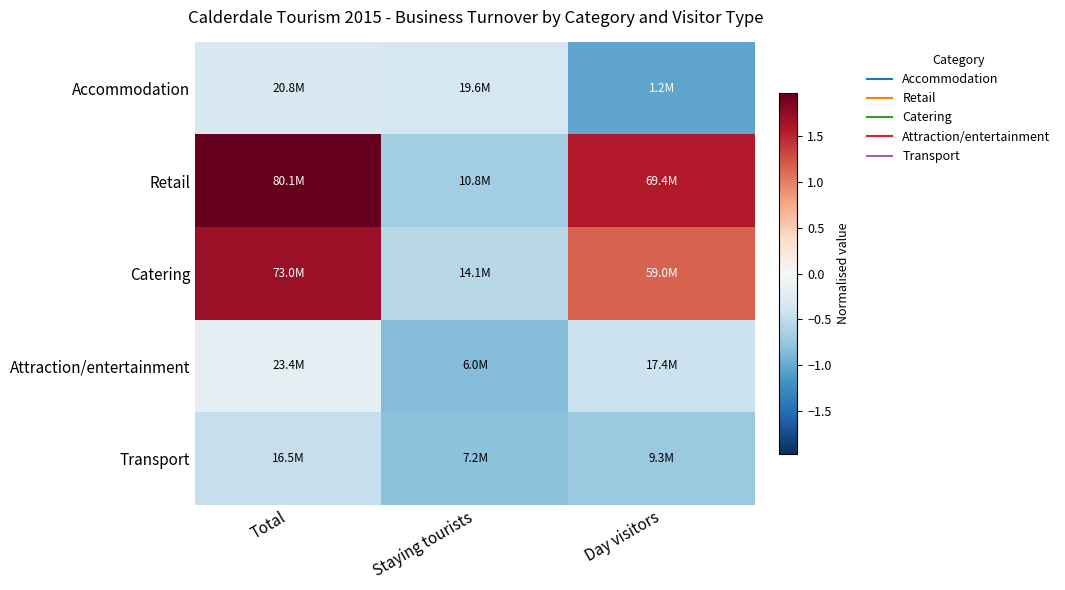

Reading left to right, extract all data points from this chart.

Accommodation: Total=-0.3	Staying tourists=-0.3	Day visitors=-1.0
Retail: Total=2.0	Staying tourists=-0.7	Day visitors=1.6
Catering: Total=1.7	Staying tourists=-0.6	Day visitors=1.2
Attraction/entertainment: Total=-0.2	Staying tourists=-0.9	Day visitors=-0.4
Transport: Total=-0.5	Staying tourists=-0.8	Day visitors=-0.7